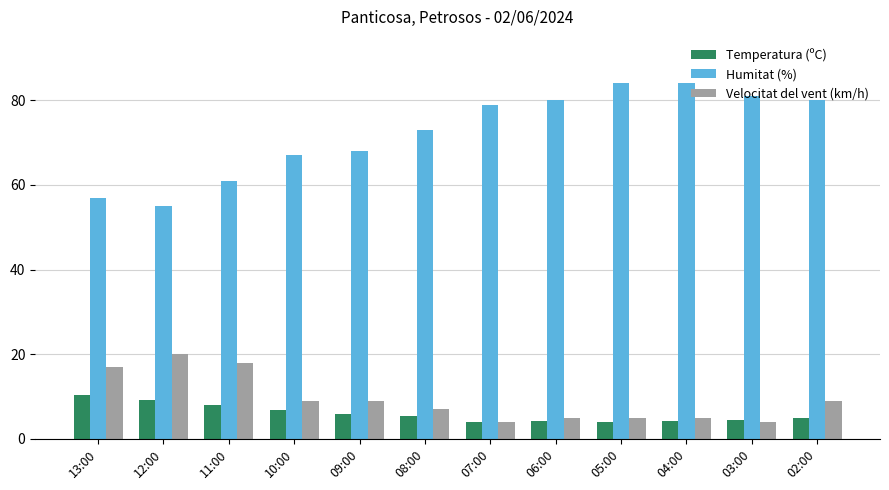

How many distinct data groups are displayed?

3